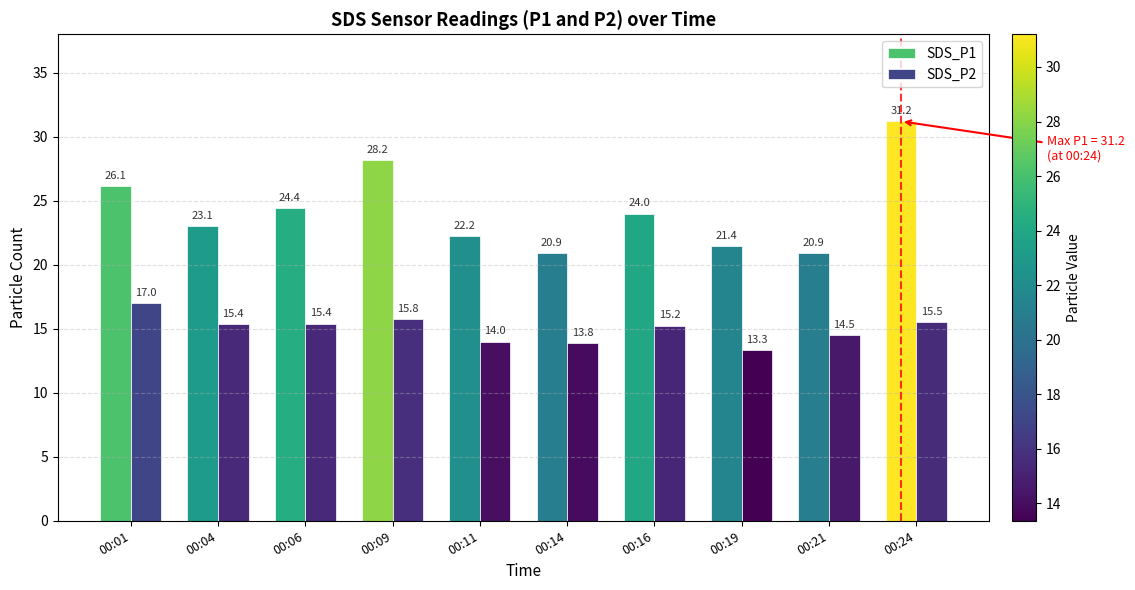

The value of SDS_P1 at 00:24 is 55.1. True or false?

False